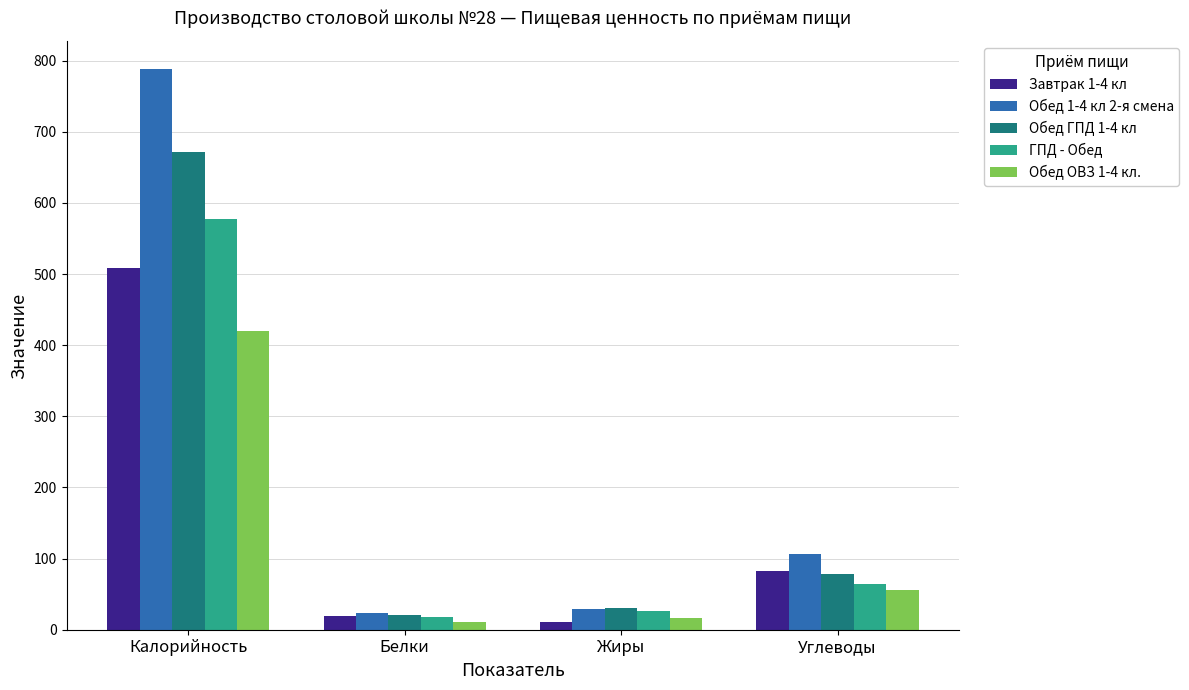

What is the difference between the second highest and second lowest values in the Обед 1-4 кл 2-я смена series?

78